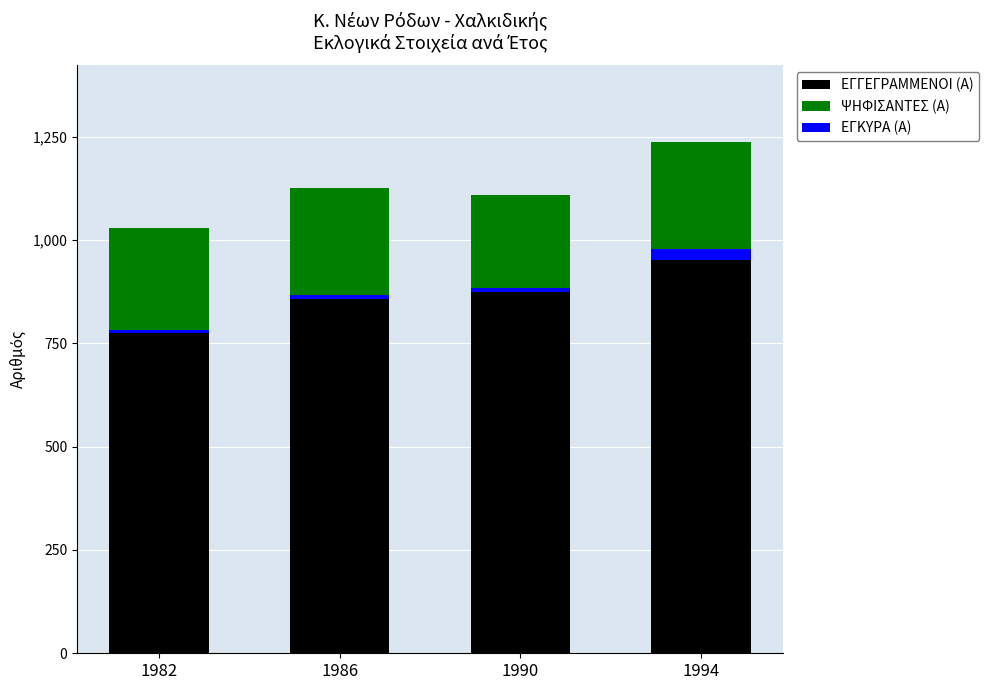

The value of ΨΗΦΙΣΑΝΤΕΣ (Α) at 1986 is -382. True or false?

False